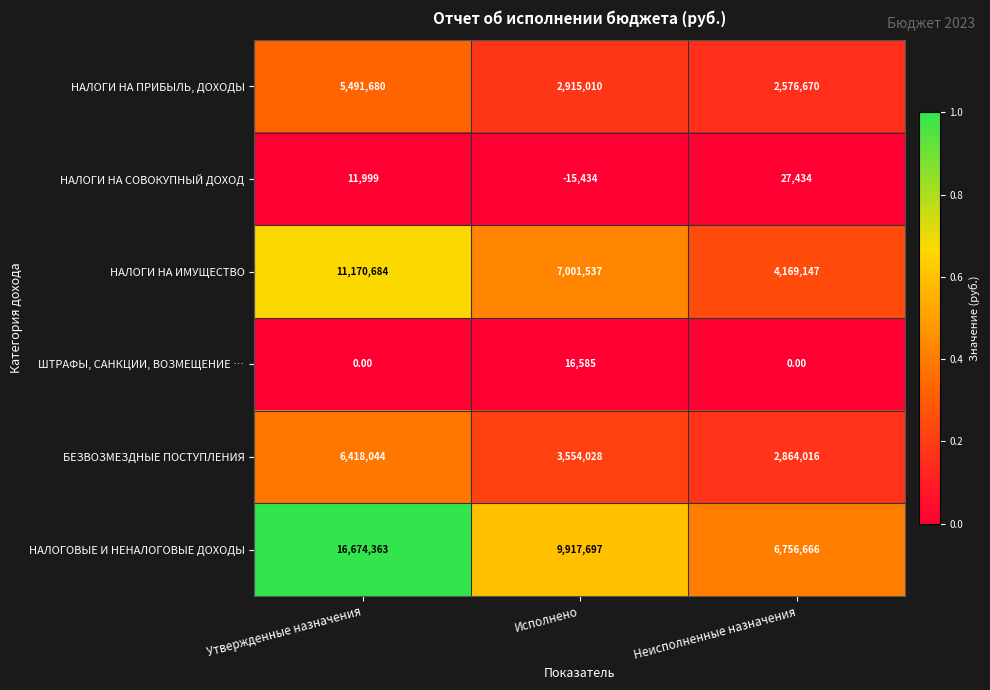

Rank the series at Утвержденные назначения from highest to lowest value.

НАЛОГОВЫЕ И НЕНАЛОГОВЫЕ ДОХОДЫ, НАЛОГИ НА ИМУЩЕСТВО, БЕЗВОЗМЕЗДНЫЕ ПОСТУПЛЕНИЯ, НАЛОГИ НА ПРИБЫЛЬ, ДОХОДЫ, НАЛОГИ НА СОВОКУПНЫЙ ДОХОД, ШТРАФЫ, САНКЦИИ, ВОЗМЕЩЕНИЕ …